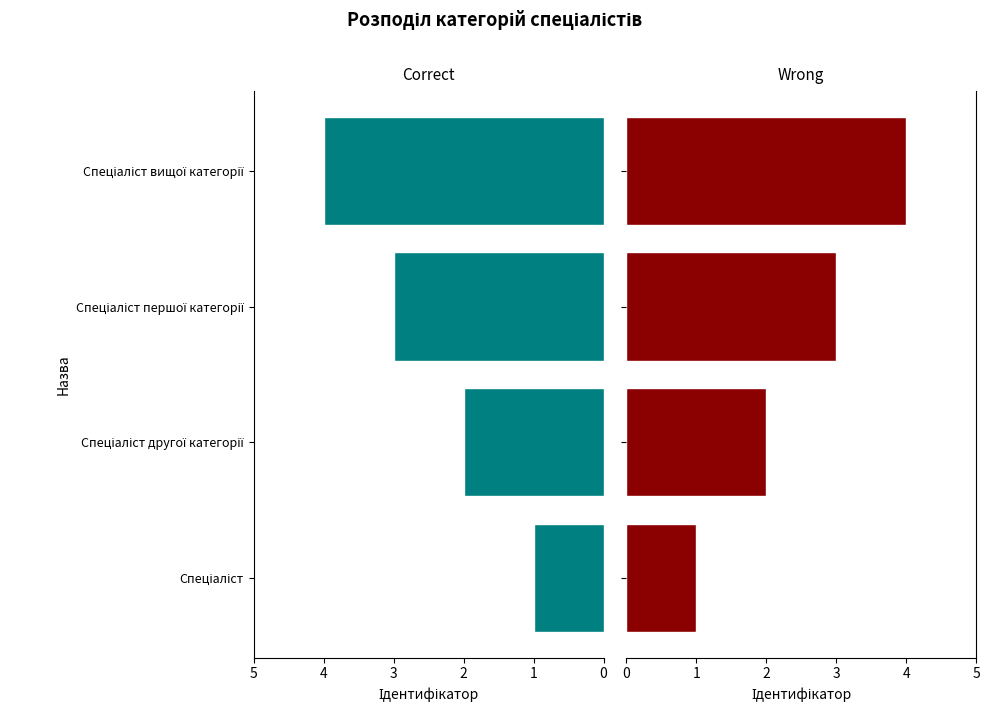

List the labels in order of value, smallest first.

Спеціаліст, Спеціаліст другої категорії, Спеціаліст першої категорії, Спеціаліст вищої категорії